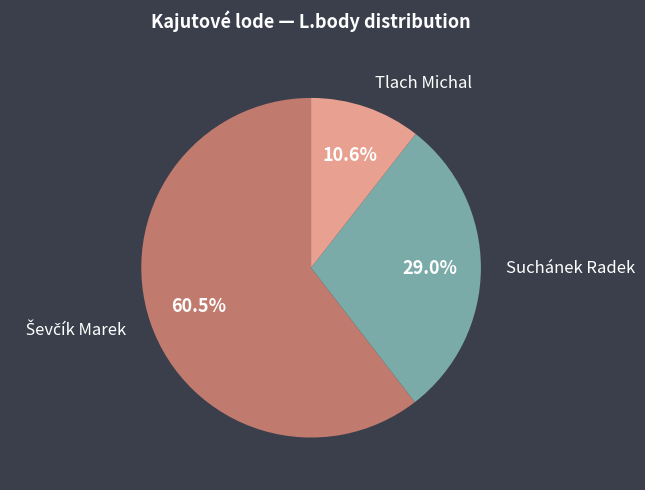

How much of the chart is everything except Tlach Michal?

89.4%